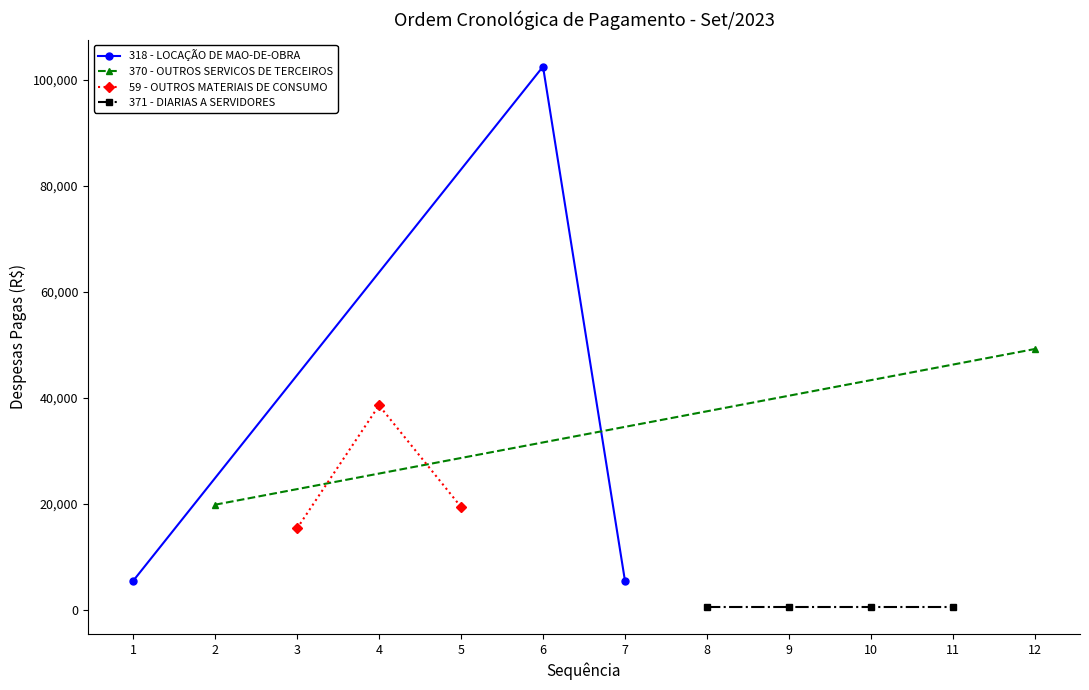

The value of 318 - LOCAÇÃO DE MAO-DE-OBRA at 6 is 102559.0. True or false?

True